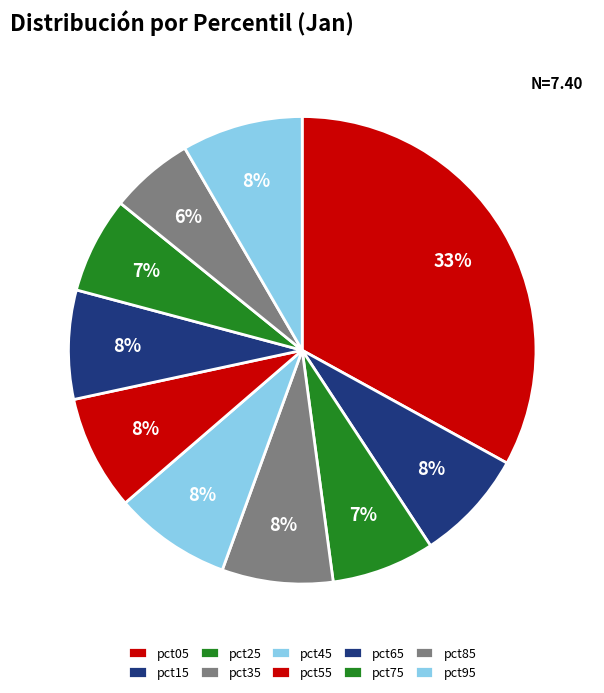

How many segments does this pie chart have?

10